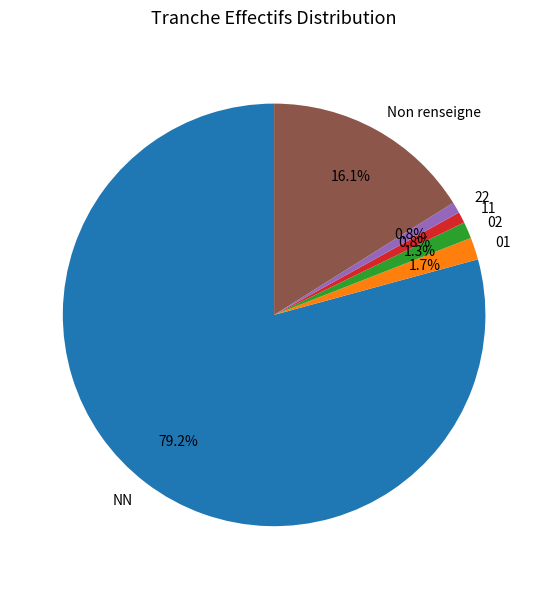

What percentage is the 02 slice, to the nearest percent?

1%